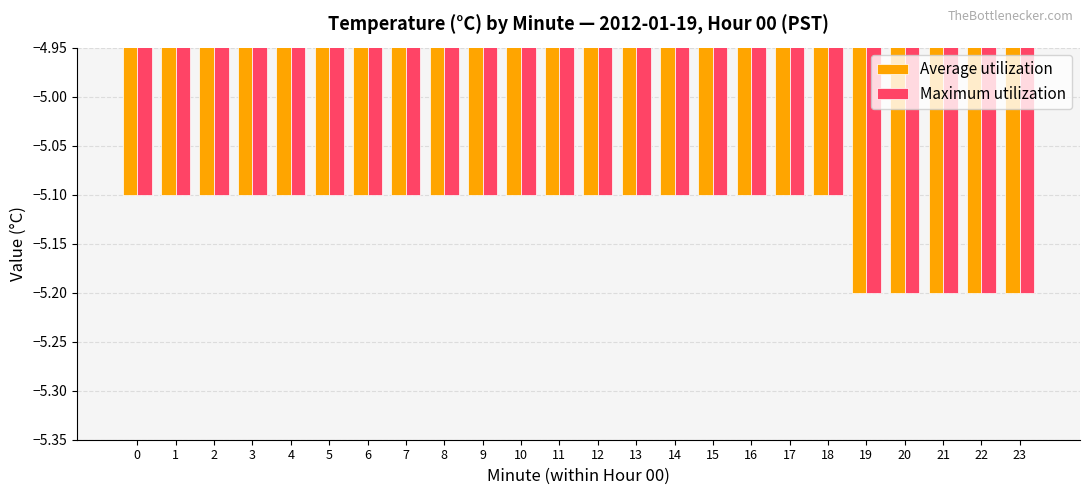

What is the average value of the Maximum utilization series?

-5.1